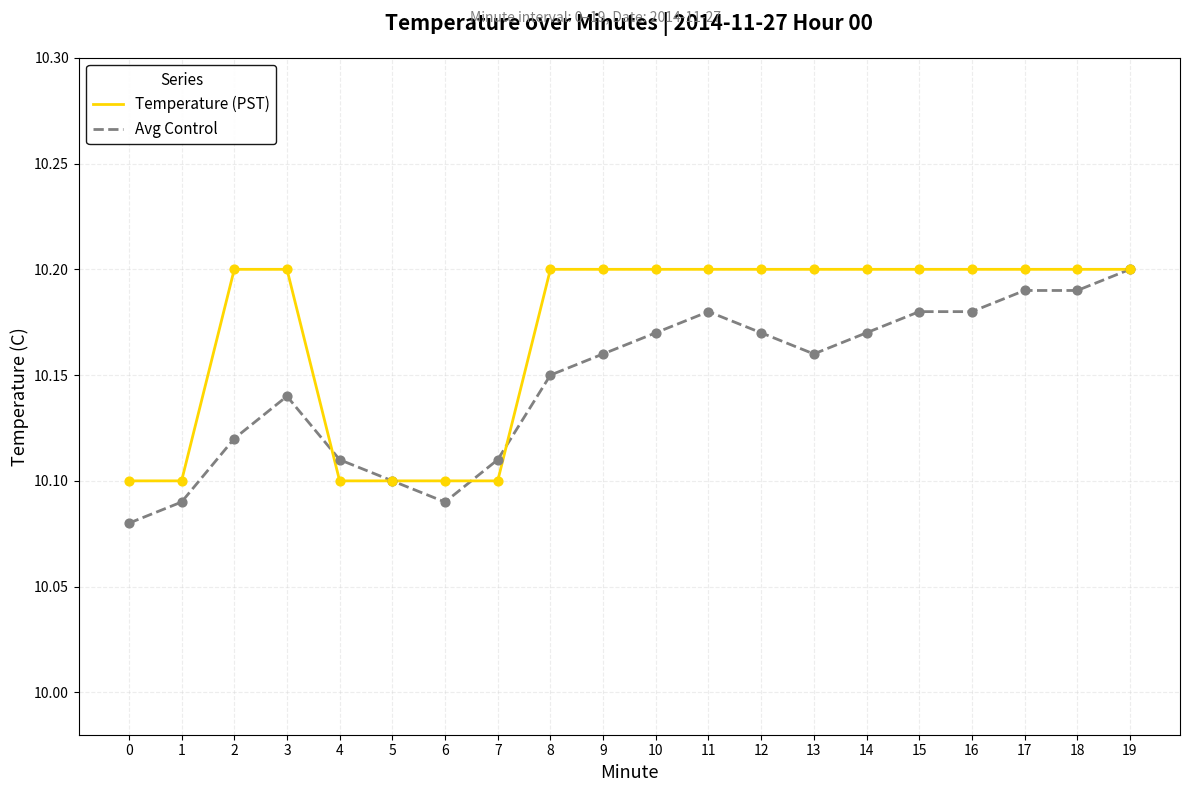

At which category is the sum across all series the highest?

19